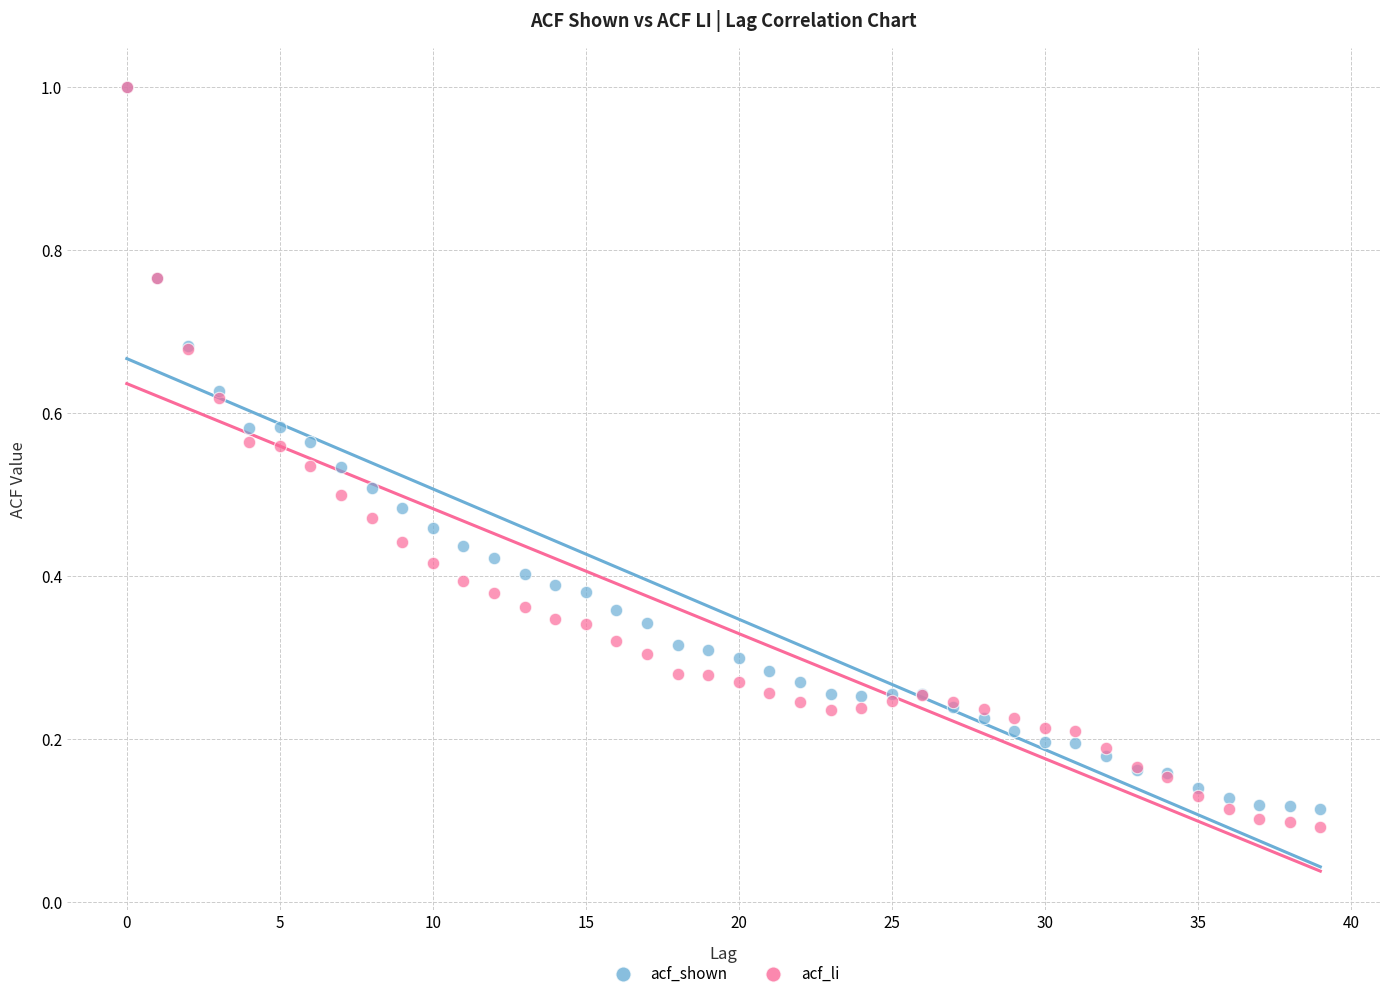

Which series has the widest spread of Y values?

acf_li